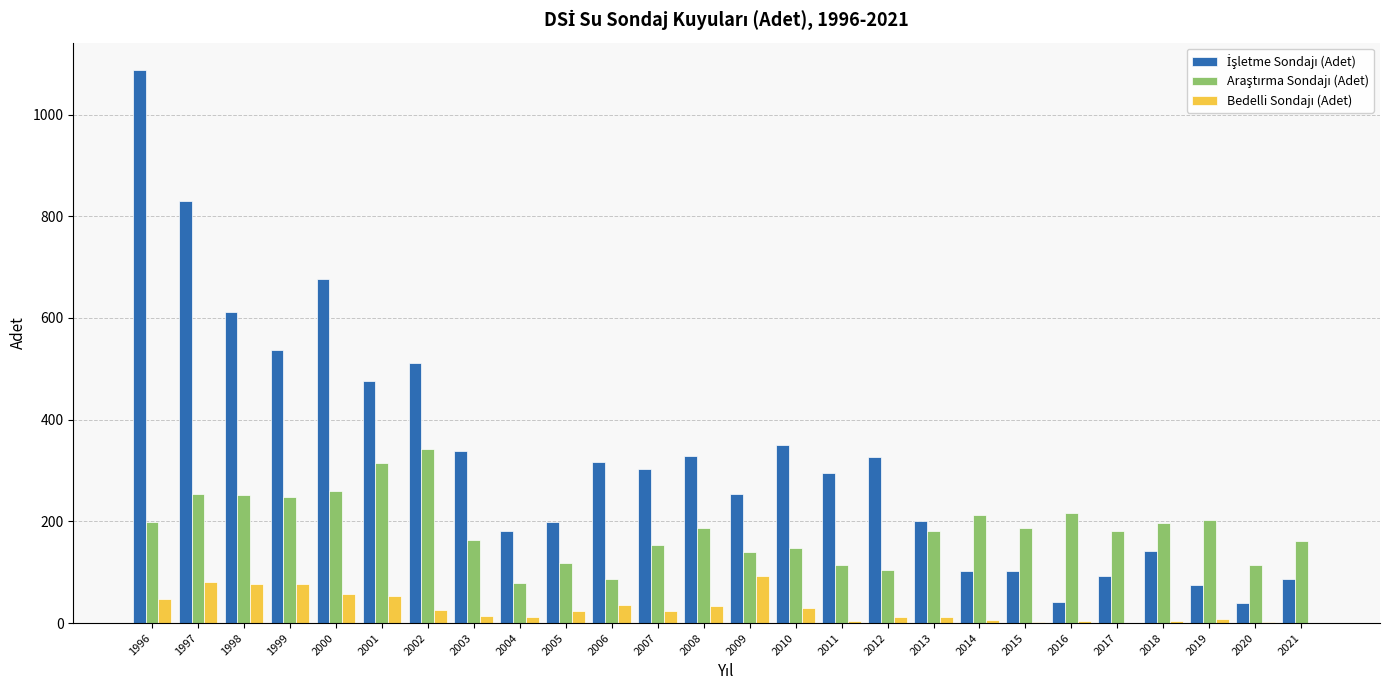

At which category is the sum across all series the highest?

1996